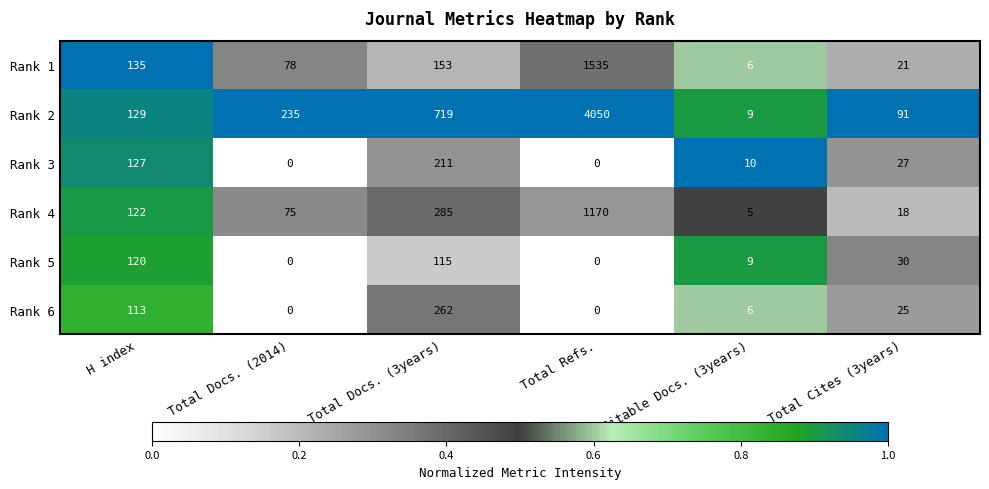

Read the Rank 5 value at Total Docs. (3years), to the nearest 50.

100